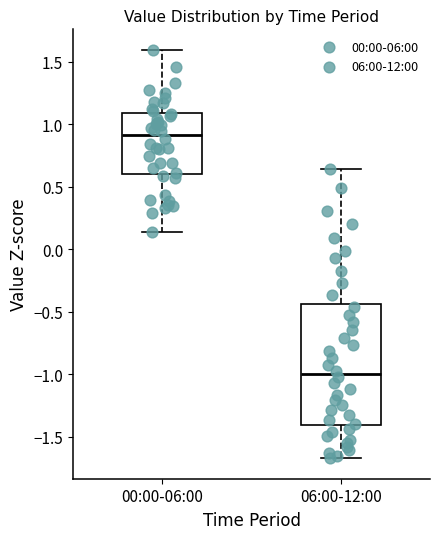

Where does the median line of the box for 00:00-06:00 sit on the y-axis? The values are not printed on the chart, so give them approximately, as read against the axis.

0.90